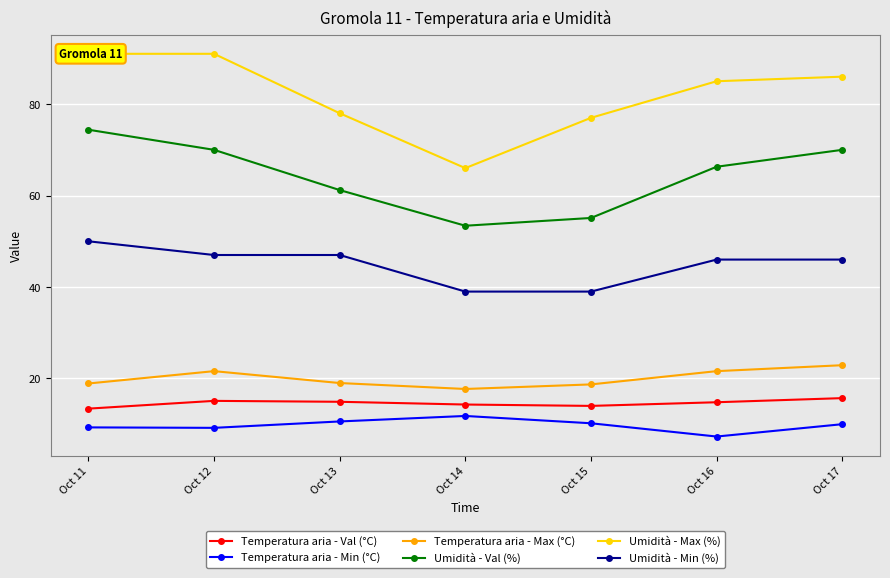

What is the difference between the Umidità - Max (%) values at Oct 14 and Oct 17?

20.0